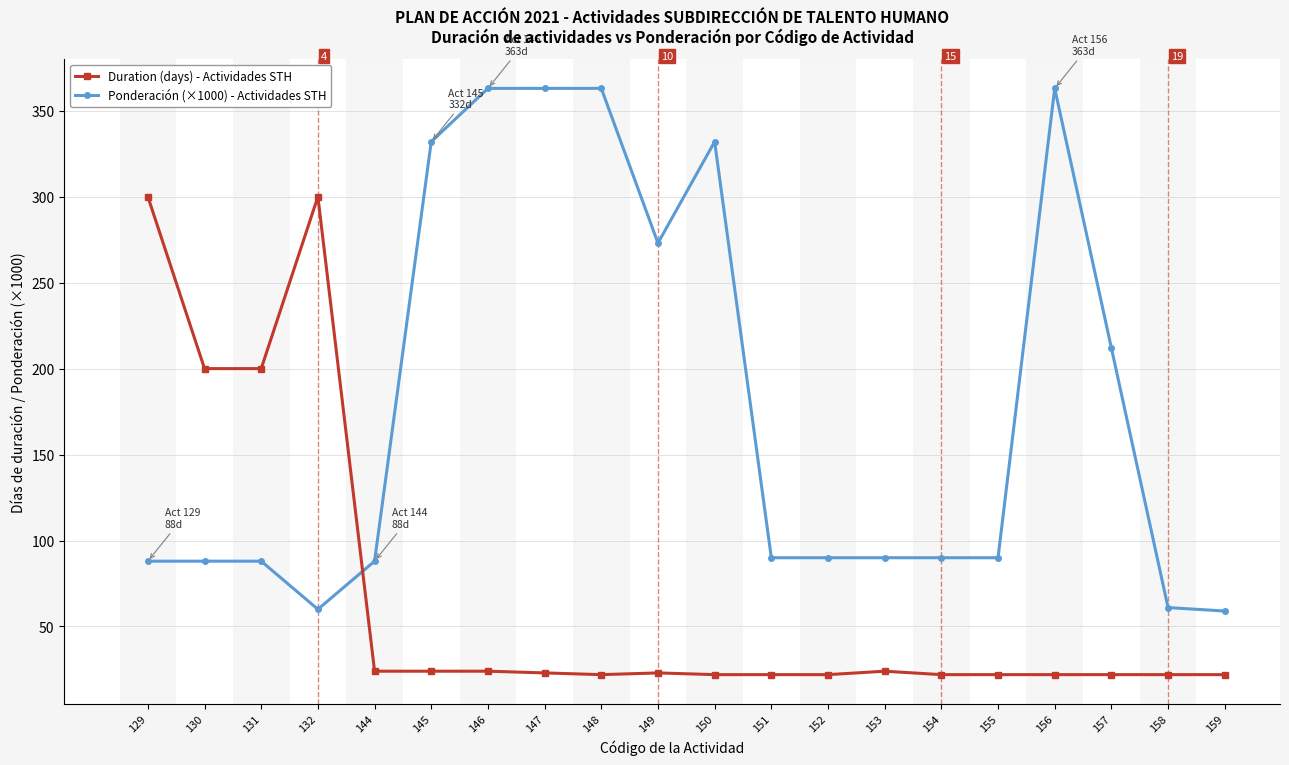

What is the difference between the highest and lowest values at 147?

340